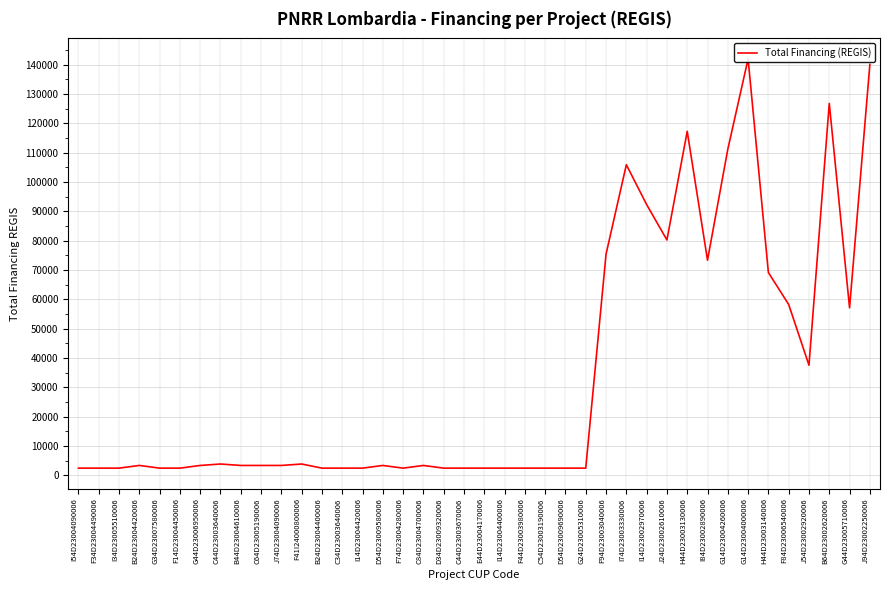

How many points are higher than both their immediate neighbors (excluding endpoints)?

9